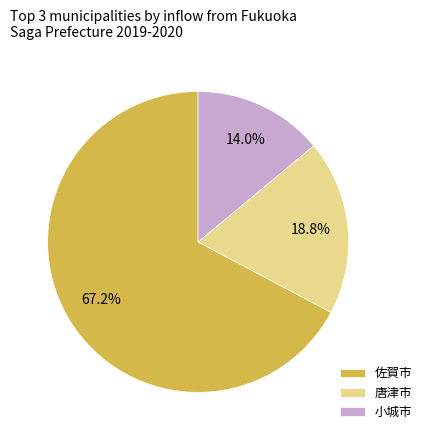

To the nearest percent, what is the average slice percentage?

33%